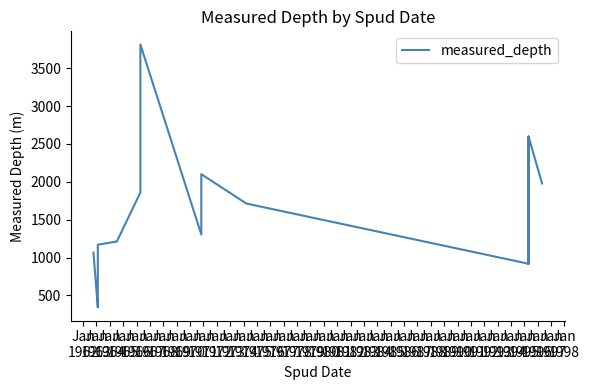

What is the value of the 19th point from the left?

2597.0